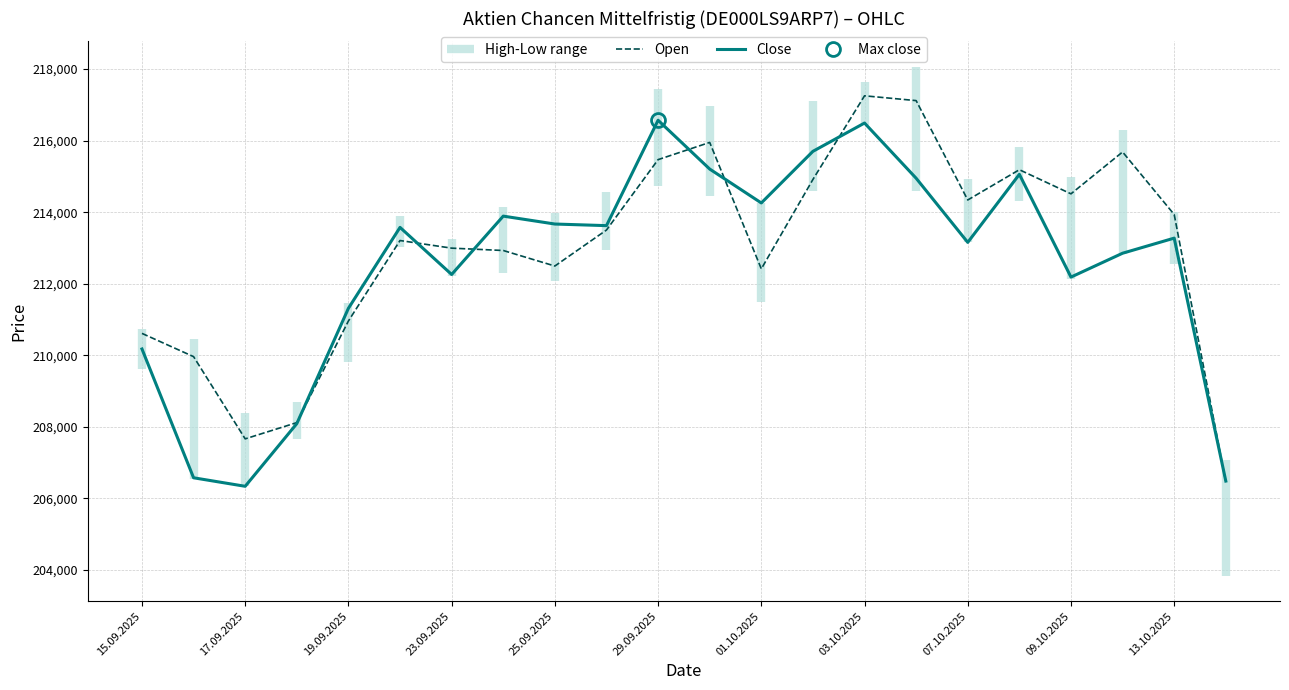

How many lines are shown in the chart?

2